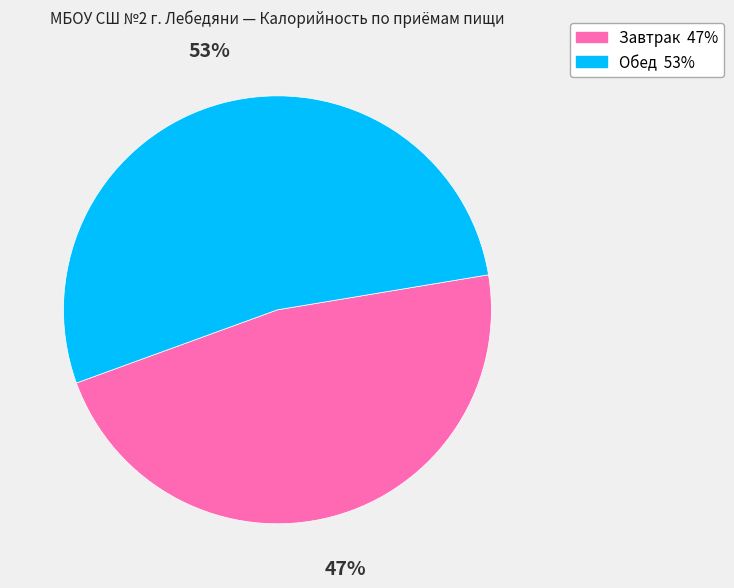

Does any single category account for the majority?

Yes